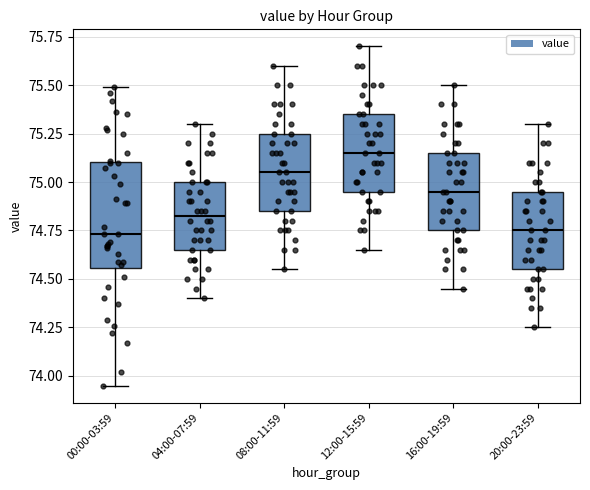

Reading left to right, transcribe this box plot: for each box, give where its median line is, the range the box spans, and where its two whiskers end, as read against the y-axis. The values are not printed on the chart, so give them approximately, as read against the axis.

00:00-03:59: median 74.75, box 74.55 to 75.10, whiskers 73.95 to 75.50
04:00-07:59: median 74.85, box 74.65 to 75.00, whiskers 74.40 to 75.30
08:00-11:59: median 75.05, box 74.85 to 75.25, whiskers 74.55 to 75.60
12:00-15:59: median 75.15, box 74.95 to 75.35, whiskers 74.65 to 75.70
16:00-19:59: median 74.95, box 74.75 to 75.15, whiskers 74.45 to 75.50
20:00-23:59: median 74.75, box 74.55 to 74.95, whiskers 74.25 to 75.30